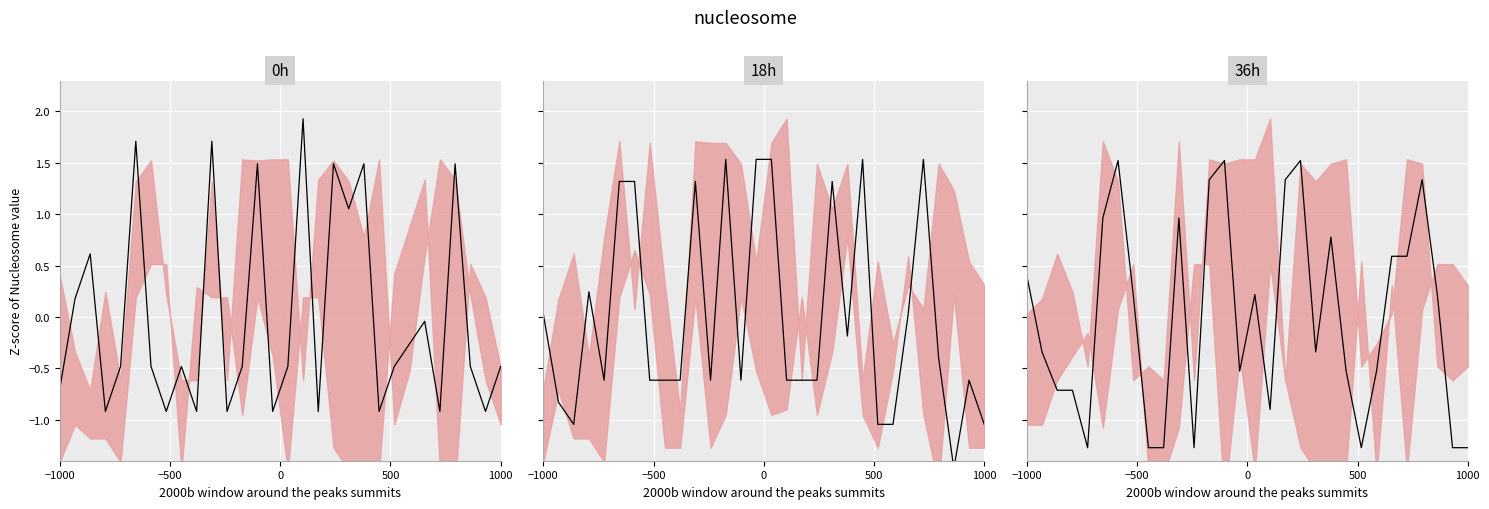

List the series in order of their peak value, lowest first.

mean_36h, mean_18h, mean_0h